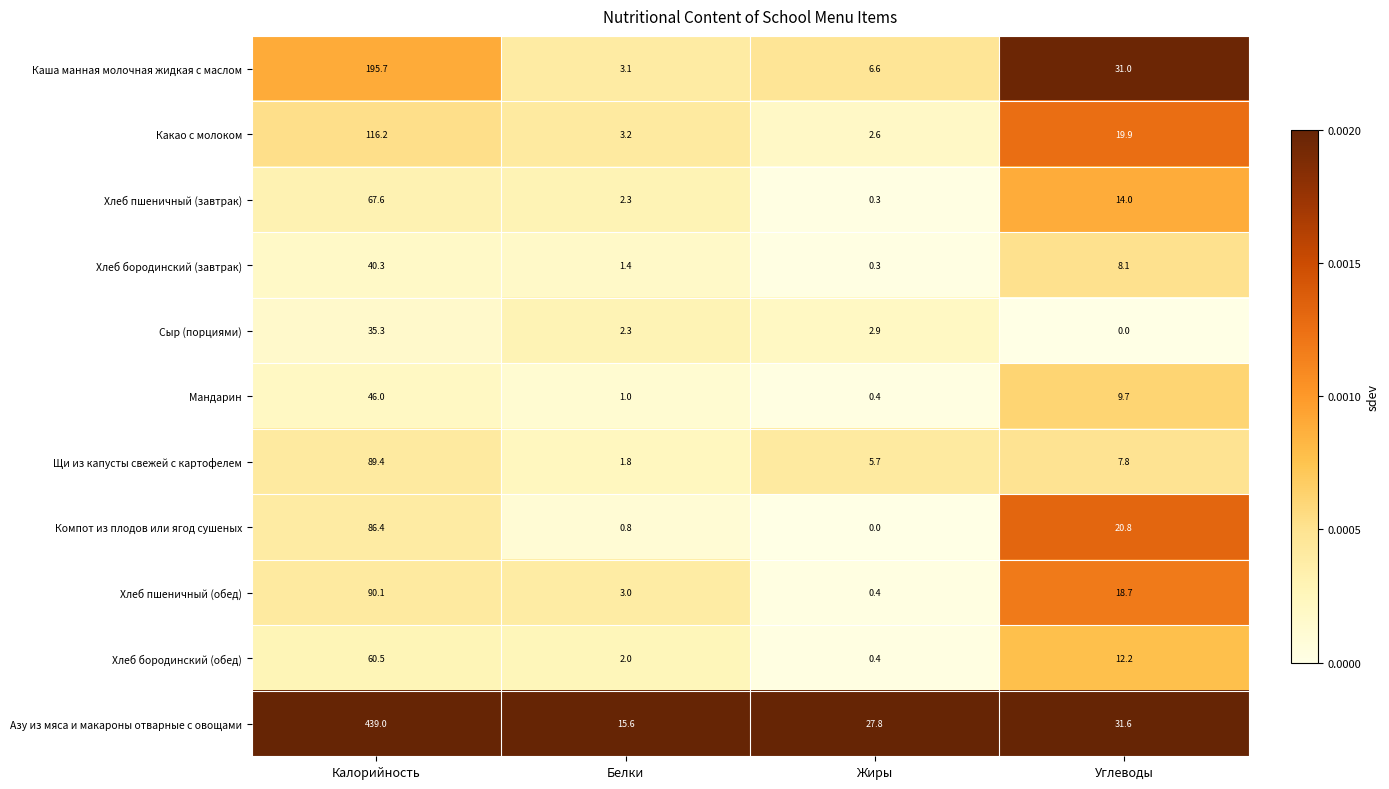

Which series changed the most between Белки and Углеводы?

Каша манная молочная жидкая с маслом